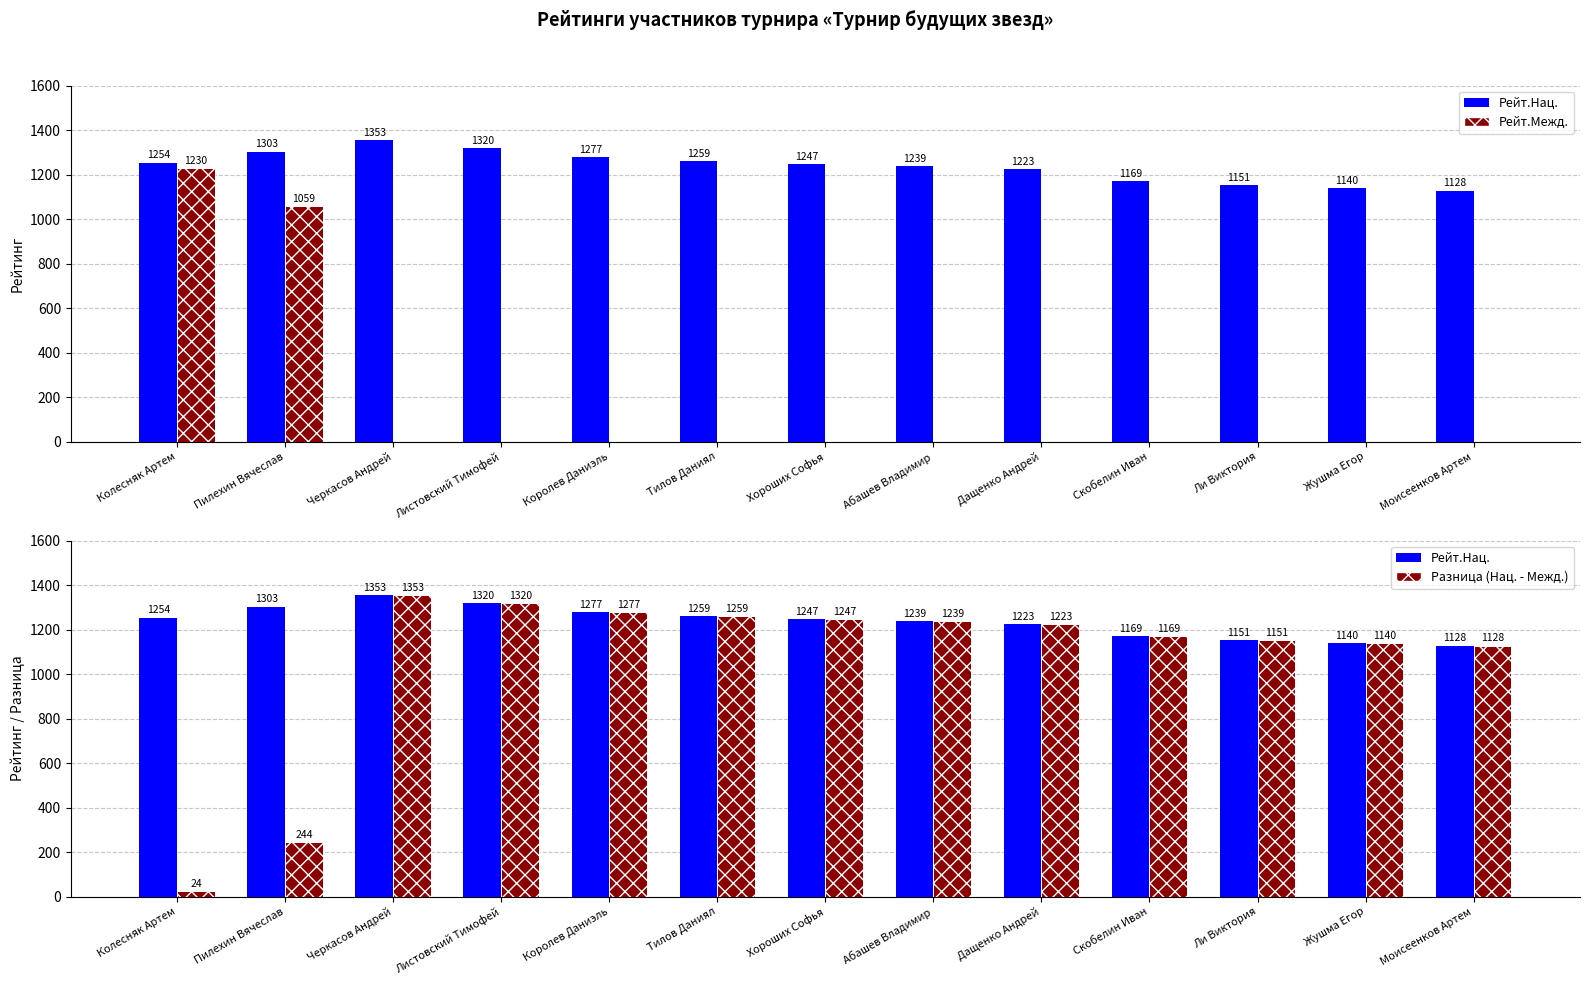

Reading left to right, extract all data points from this chart.

Рейт.Нац.: 1254	1303	1353	1320	1277	1259	1247	1239	1223	1169	1151	1140	1128
Рейт.Межд.: 1230	1059	0	0	0	0	0	0	0	0	0	0	0
Разница (Нац. - Межд.): 24	244	1353	1320	1277	1259	1247	1239	1223	1169	1151	1140	1128